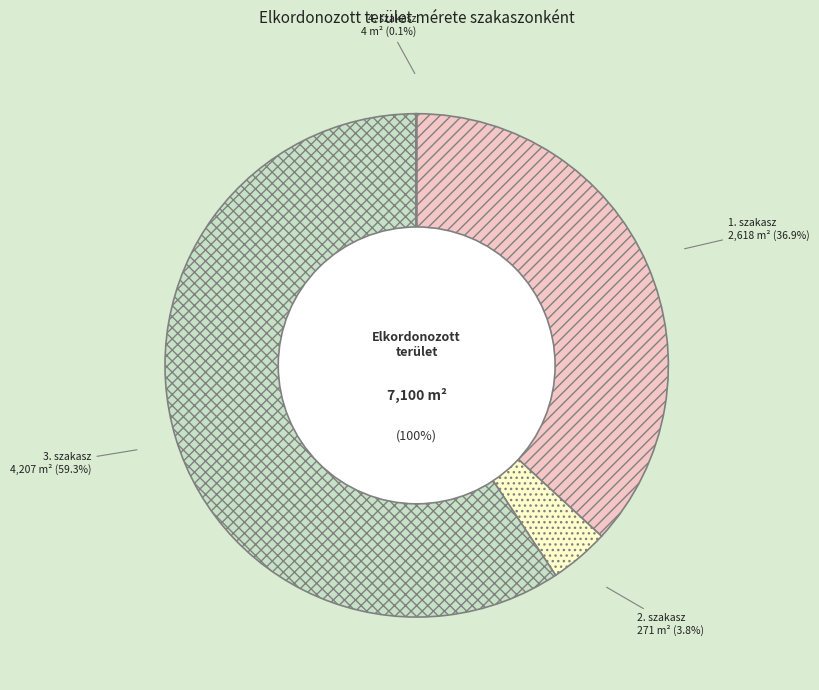

How much of the chart is everything except 4. szakasz?

99.9%